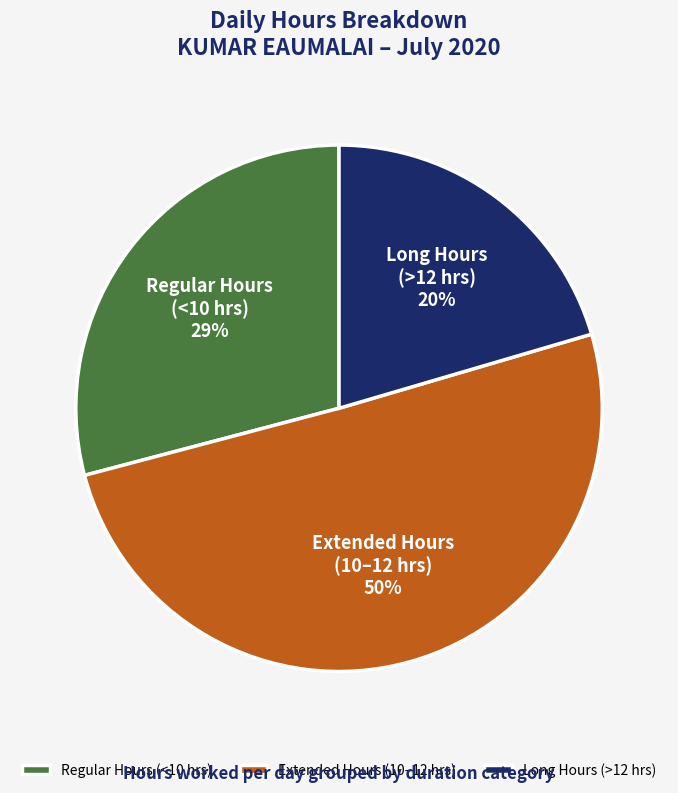

What percentage is the Long Hours (>12 hrs) slice, to the nearest percent?

20%